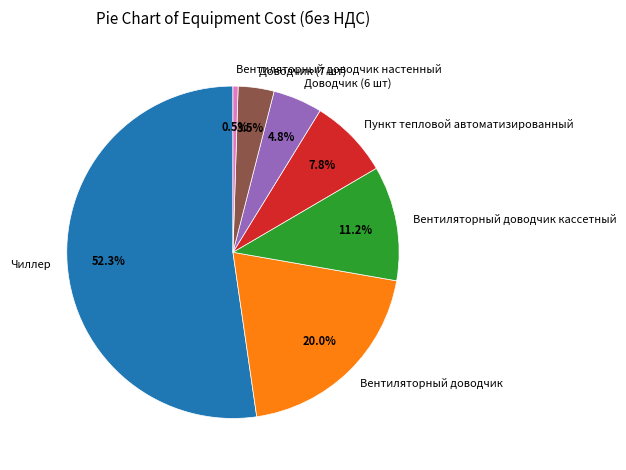

What percentage is the Чиллер slice, to the nearest percent?

52%